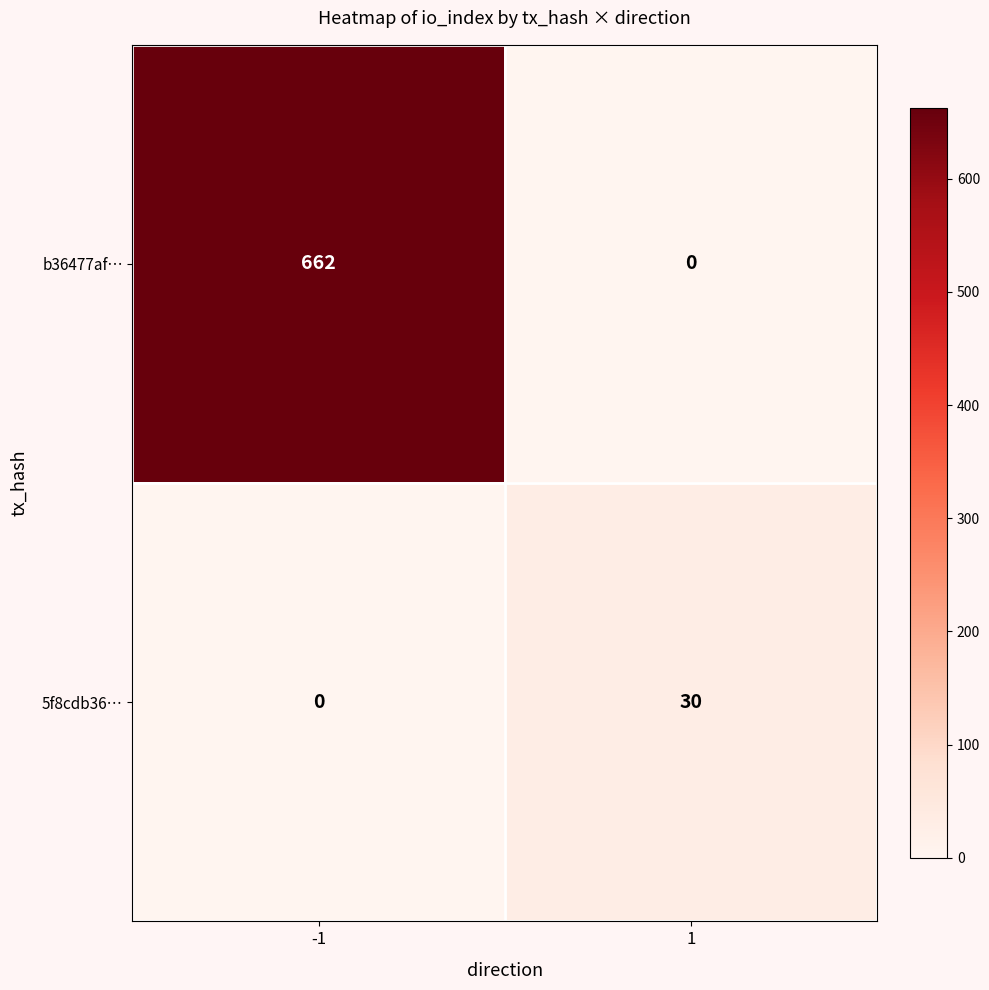

What is the sum of the 5f8cdb36… values at -1 and 1?

30